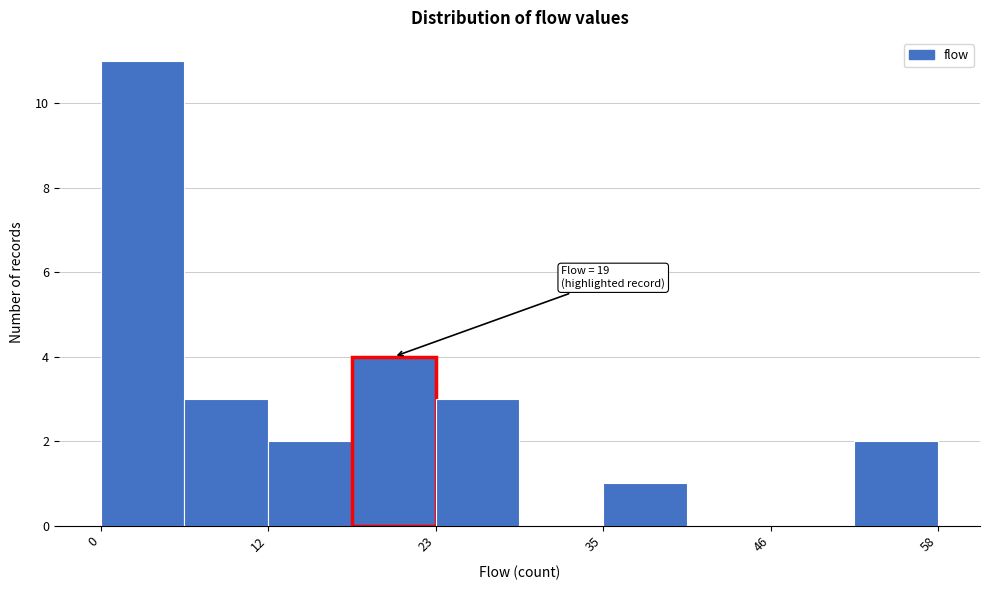

Read against the x-axis, roughly where is the centre of the tallest bar?

2